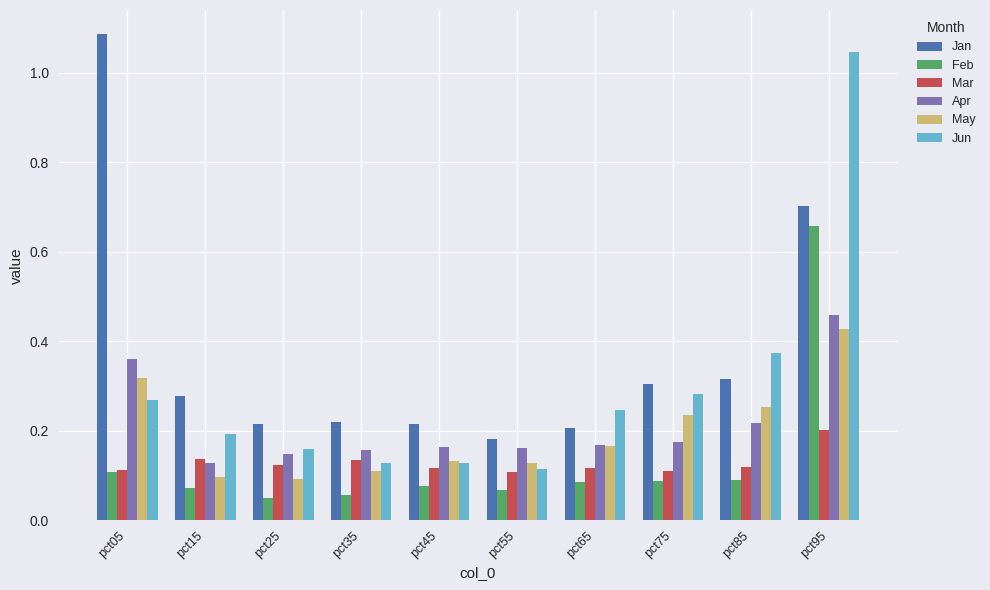

Between pct05 and pct95, which series saw the biggest shift?

Jun